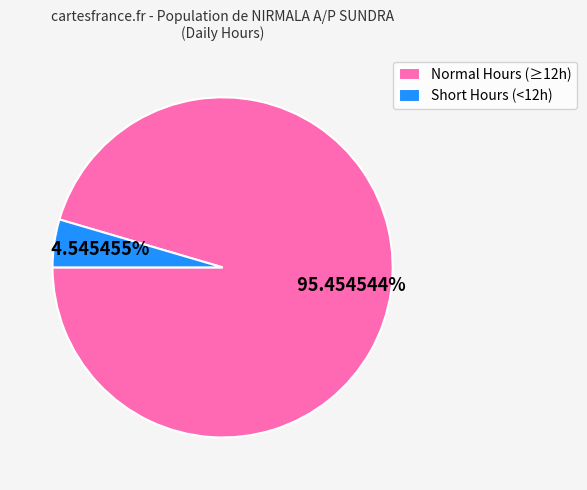

Which category accounts for the majority?

Normal Hours (≥12h)